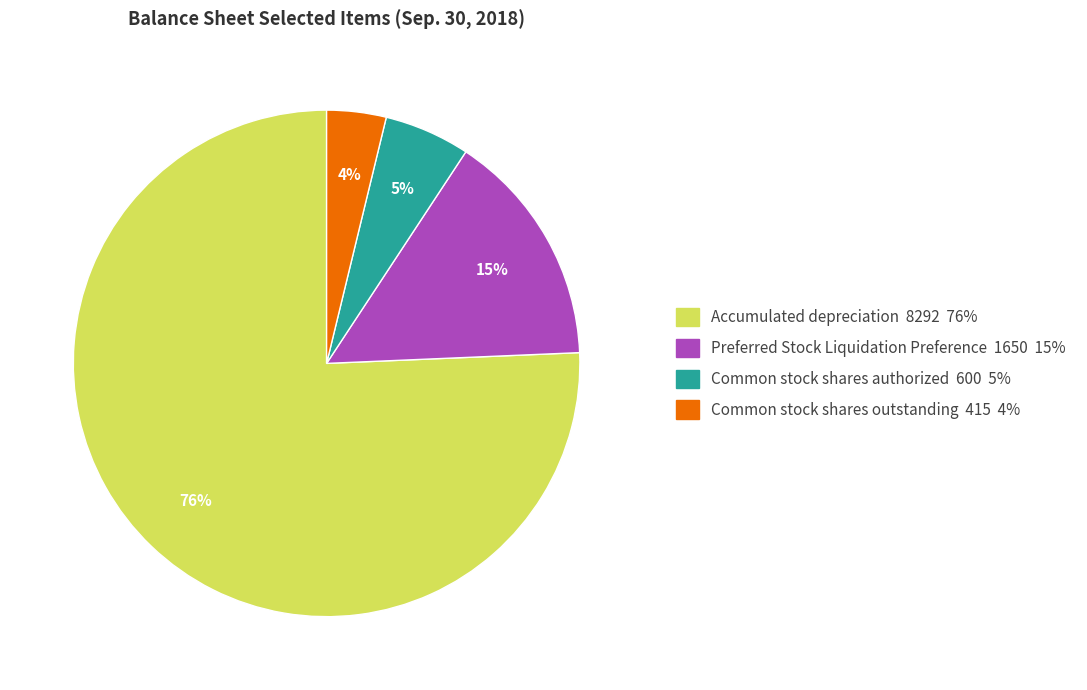

To the nearest percent, what is the average slice percentage?

25%